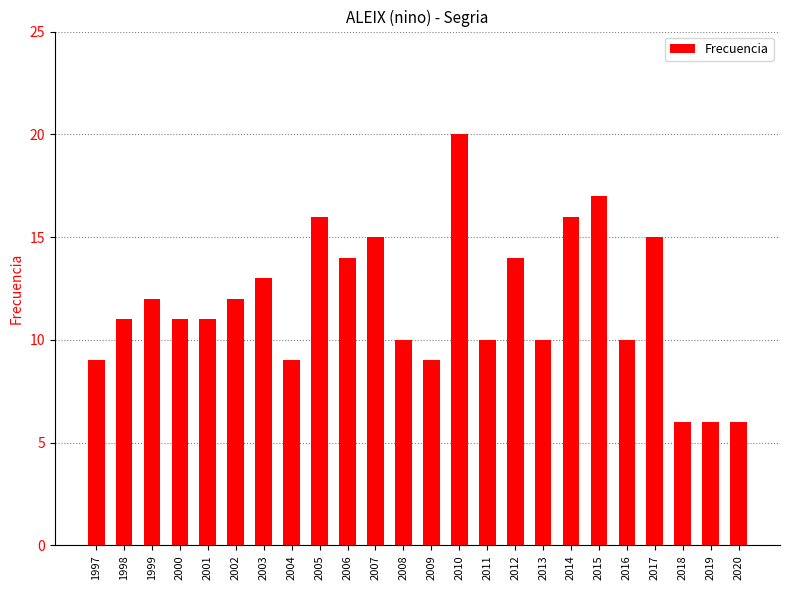

What is the maximum value shown in the chart?

20